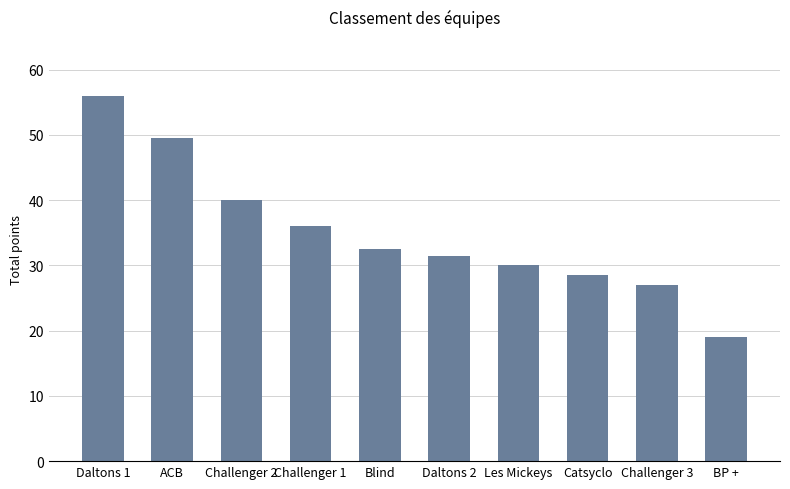

What is the sum of all values?

350.0